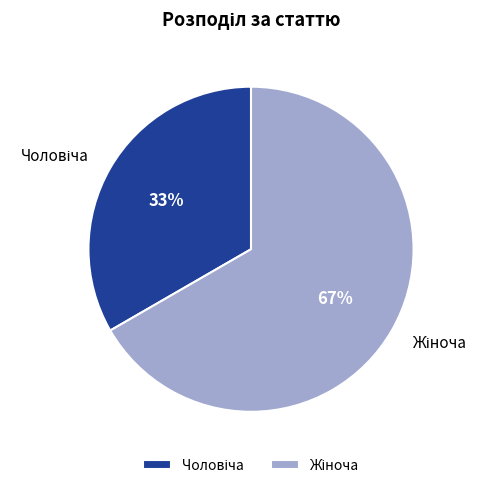

To the nearest percent, what is the average slice percentage?

50%